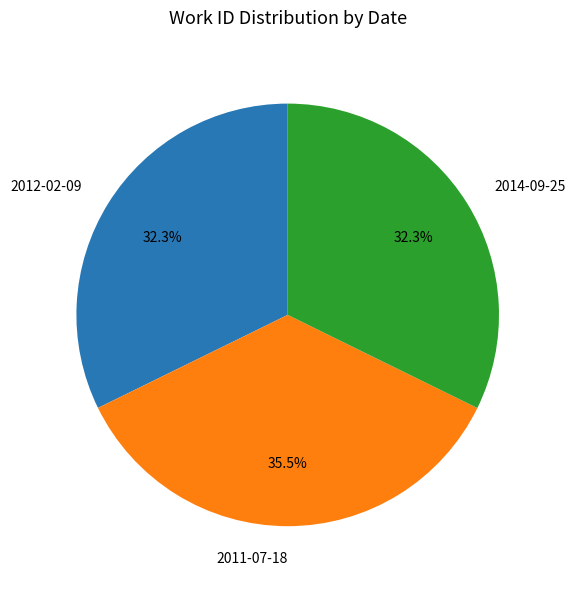

Which has a higher value, 2012-02-09 or 2011-07-18?

2011-07-18